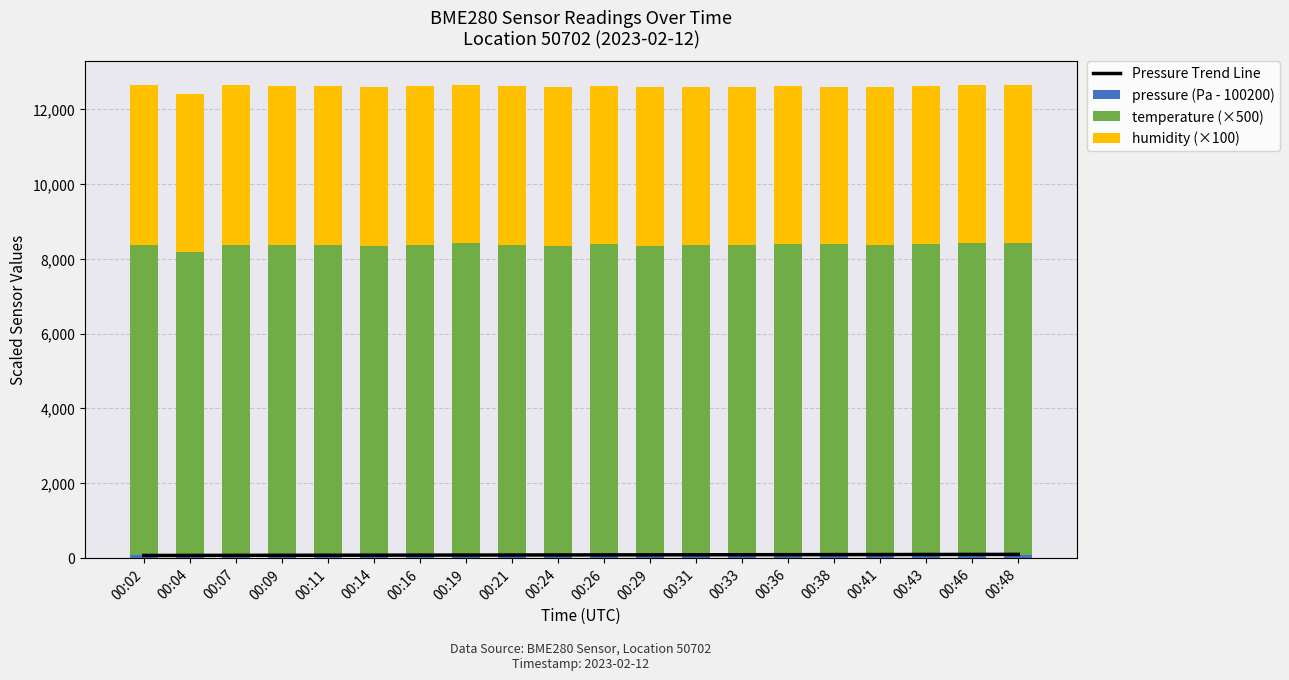

Reading left to right, list all the values displayed in this chart.

Pressure Trend Line: 00:02=60.6	00:04=62.1	00:07=63.6	00:09=65.2	00:11=66.7	00:14=68.2	00:16=69.7	00:19=71.3	00:21=72.8	00:24=74.3	00:26=75.8	00:29=77.3	00:31=78.9	00:33=80.4	00:36=81.9	00:38=83.4	00:41=85.0	00:43=86.5	00:46=88.0	00:48=89.5
pressure (Pa - 100200): 00:02=73.0	00:04=16.9	00:07=70.2	00:09=72.5	00:11=70.2	00:14=73.2	00:16=71.4	00:19=77.3	00:21=80.5	00:24=78.1	00:26=78.5	00:29=76.4	00:31=75.8	00:33=85.8	00:36=83.5	00:38=82.4	00:41=81.3	00:43=81.0	00:46=88.1	00:48=85.1
temperature (×500): 00:02=8310.0	00:04=8170.0	00:07=8310.0	00:09=8300.0	00:11=8310.0	00:14=8260.0	00:16=8305.0	00:19=8345.0	00:21=8285.0	00:24=8275.0	00:26=8310.0	00:29=8270.0	00:31=8285.0	00:33=8290.0	00:36=8300.0	00:38=8305.0	00:41=8285.0	00:43=8320.0	00:46=8325.0	00:48=8330.0
humidity (×100): 00:02=4258.0	00:04=4230.0	00:07=4264.0	00:09=4255.0	00:11=4238.0	00:14=4255.0	00:16=4237.0	00:19=4239.0	00:21=4253.0	00:24=4243.0	00:26=4228.0	00:29=4246.0	00:31=4227.0	00:33=4234.0	00:36=4233.0	00:38=4222.0	00:41=4230.0	00:43=4230.0	00:46=4247.0	00:48=4239.0